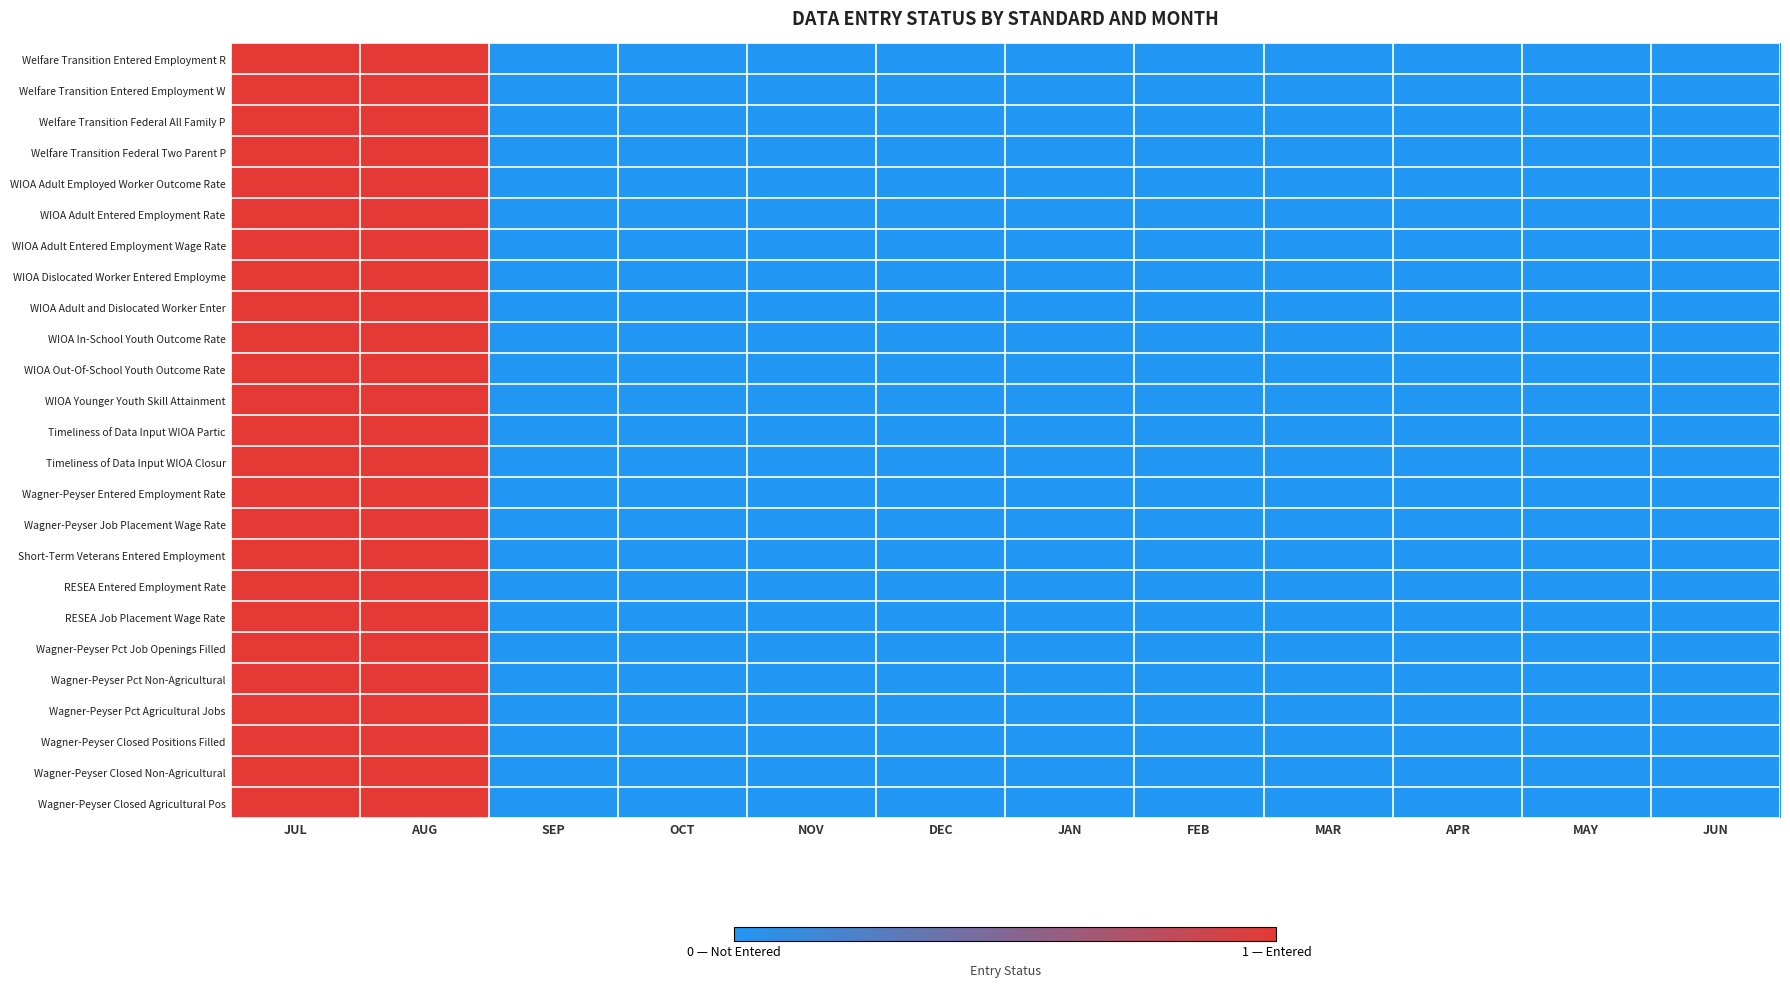

Which series has the largest total across all categories?

Welfare Transition Entered Employment R